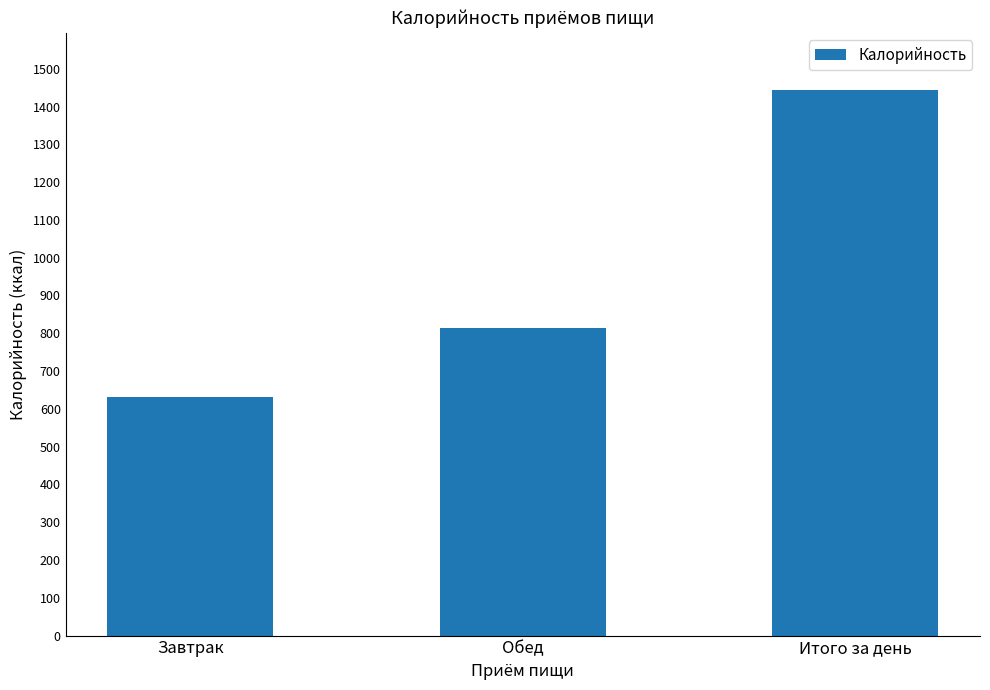

What is the label of the 3rd bar from the left?

Итого за день